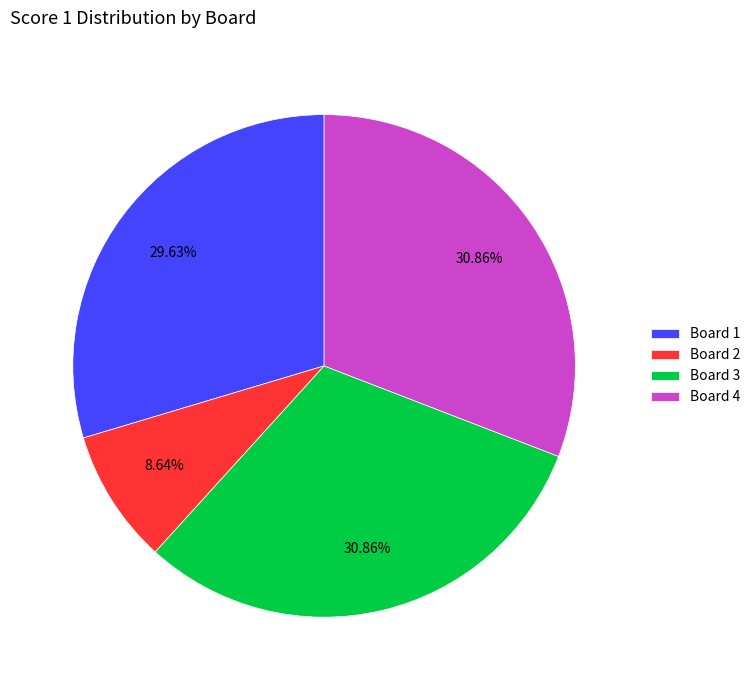

To the nearest percent, what is the average slice percentage?

25%